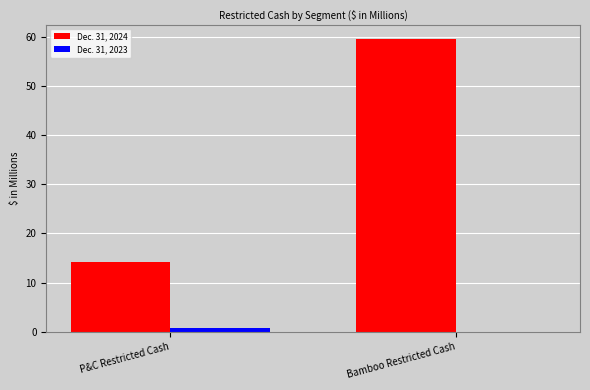

What are all the series names shown in the legend?

Dec. 31, 2024, Dec. 31, 2023